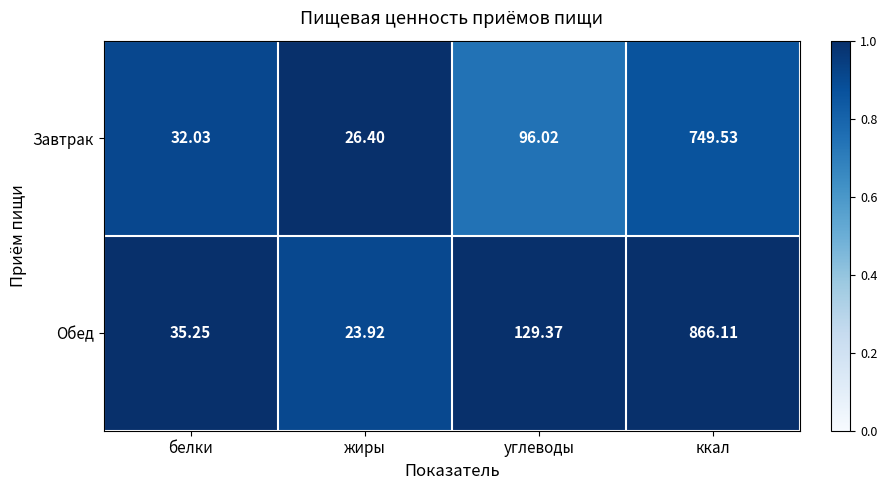

List the series in order of their peak value, lowest first.

Завтрак, Обед